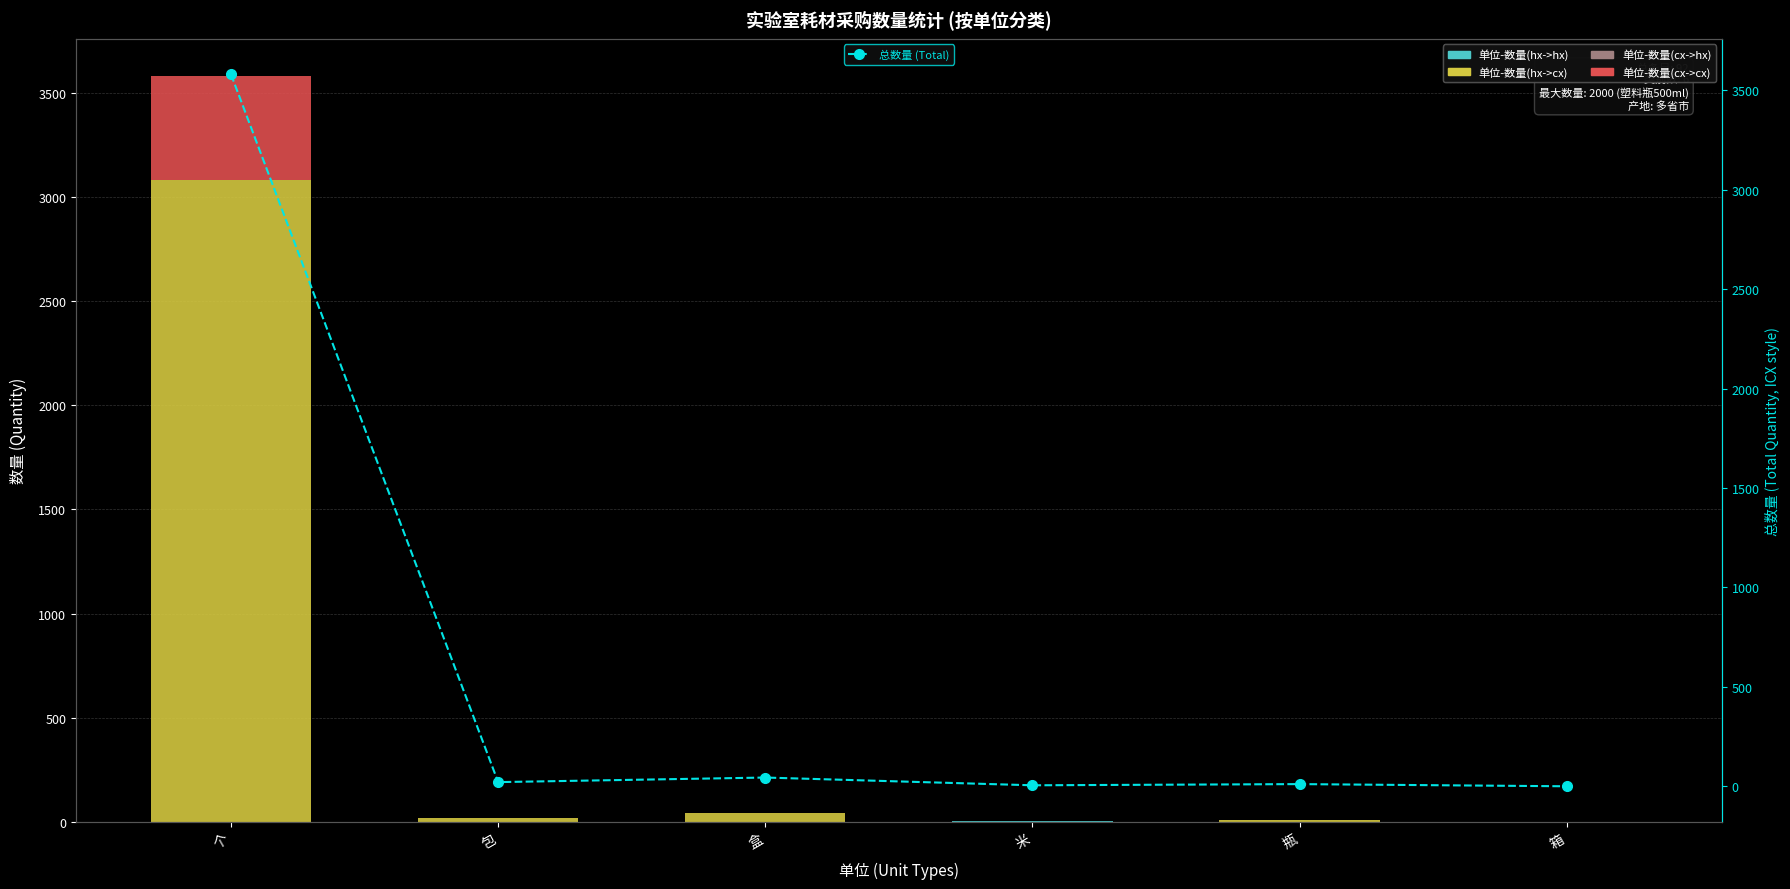

At which category is the sum across all series the highest?

个